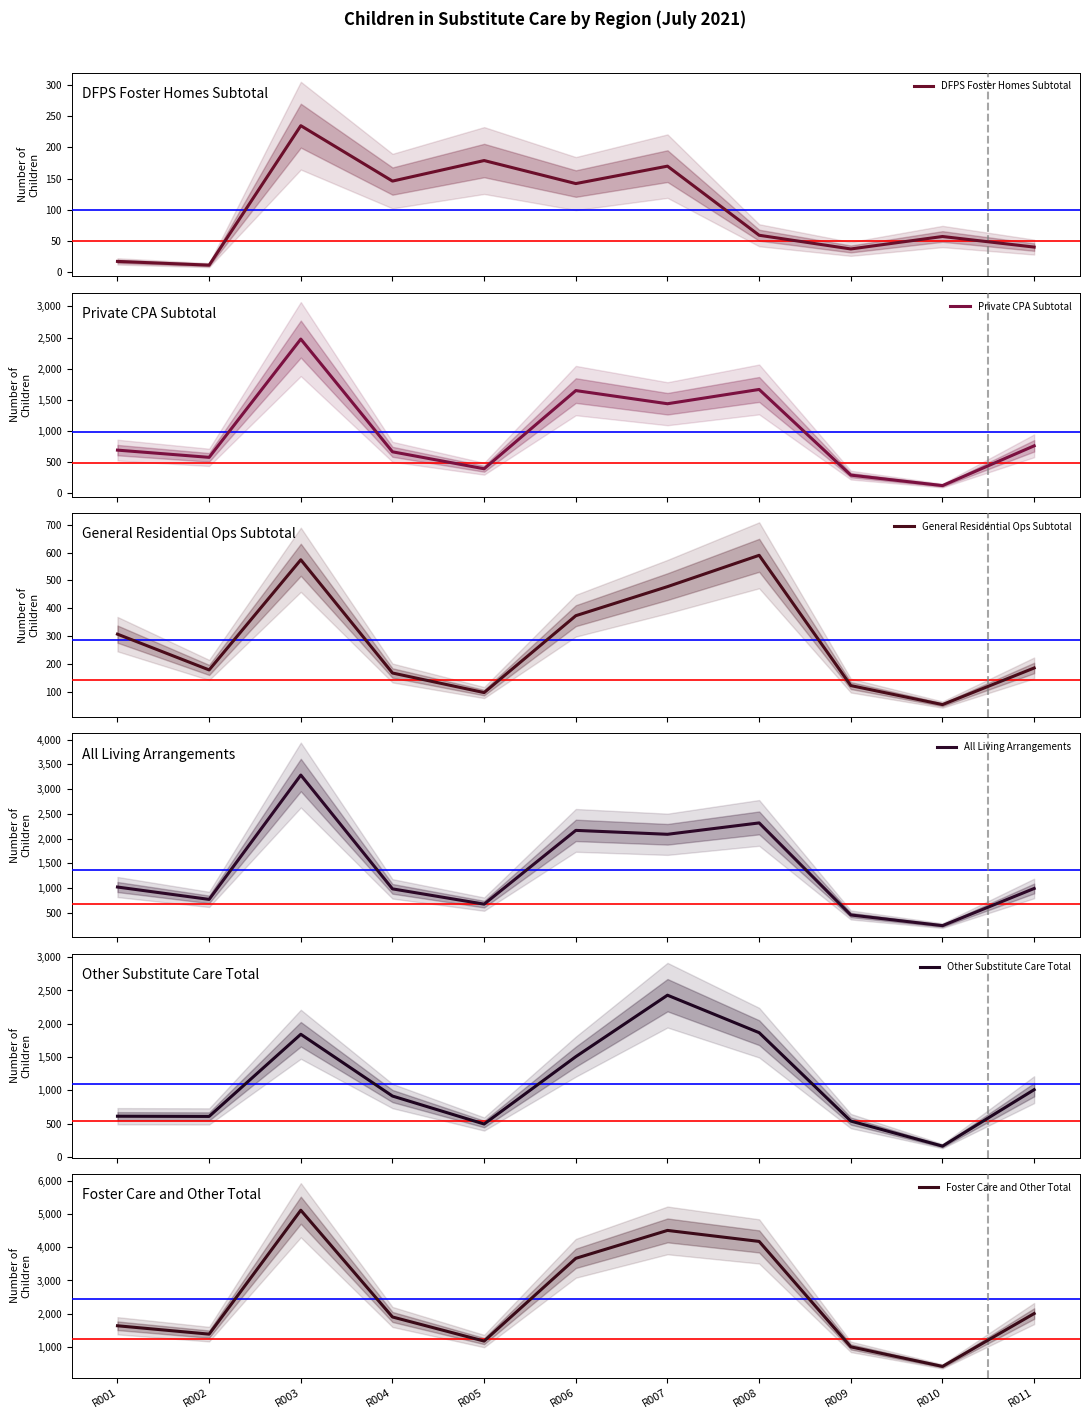

At which label does Foster Care and Other Total first exceed 1896?

R003